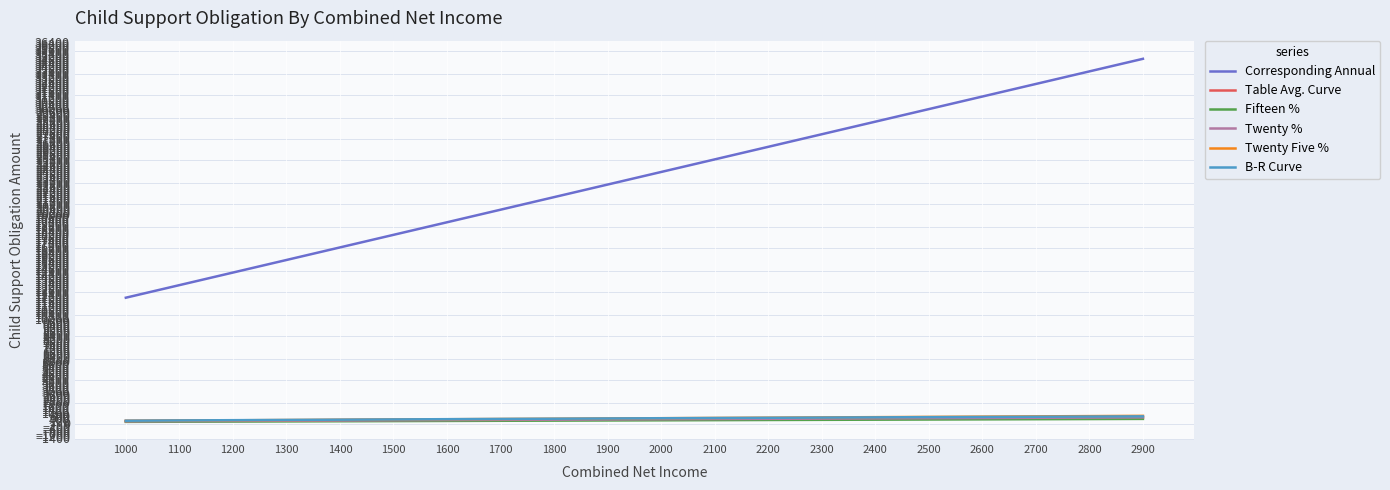

Is it true that B-R Curve equals 407 at 1600?

True